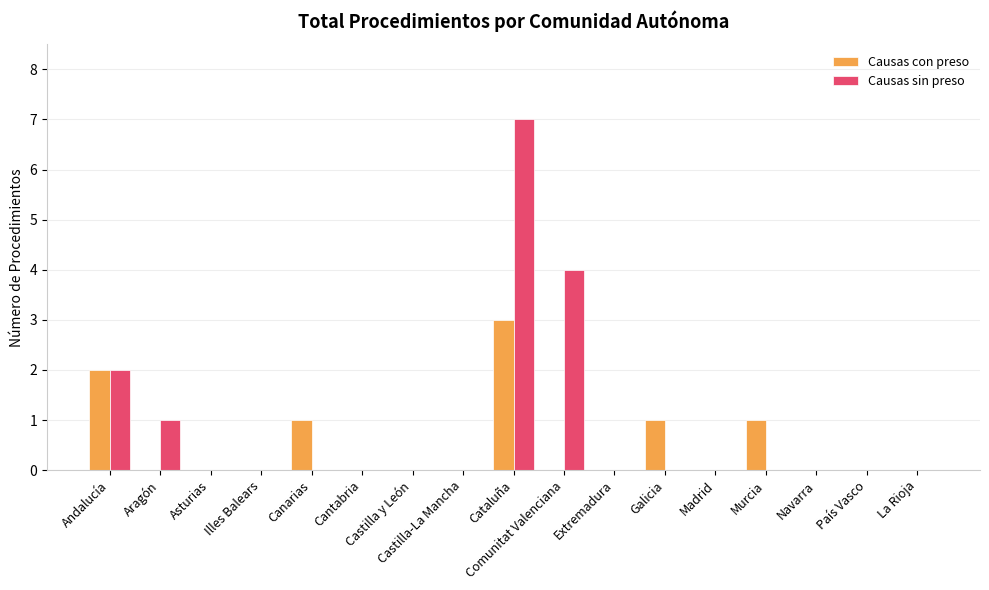

At which category is the sum across all series the highest?

Cataluña